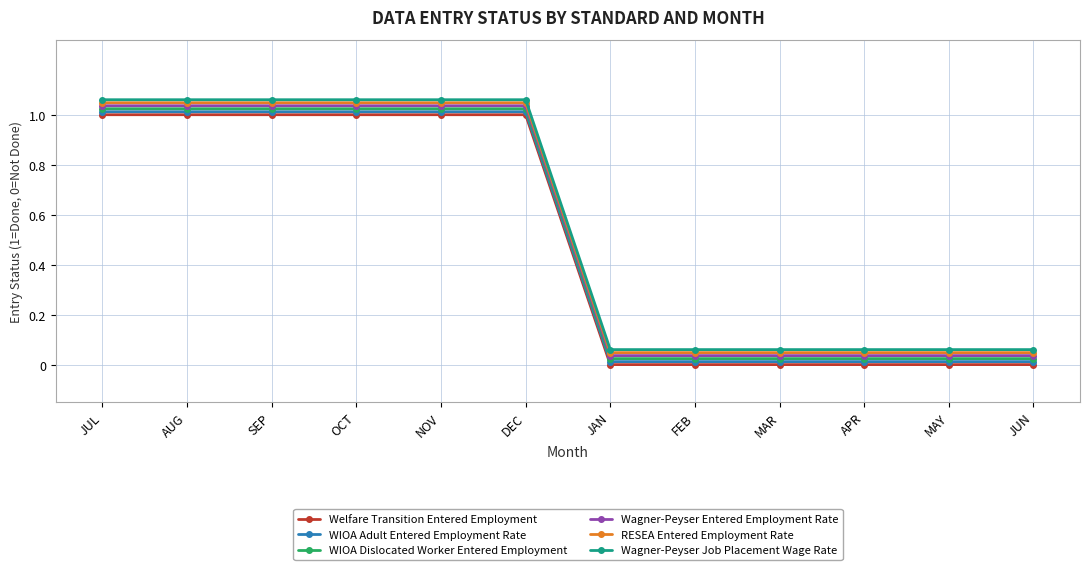

What are all the series names shown in the legend?

Welfare Transition Entered Employment, WIOA Adult Entered Employment Rate, WIOA Dislocated Worker Entered Employment, Wagner-Peyser Entered Employment Rate, RESEA Entered Employment Rate, Wagner-Peyser Job Placement Wage Rate